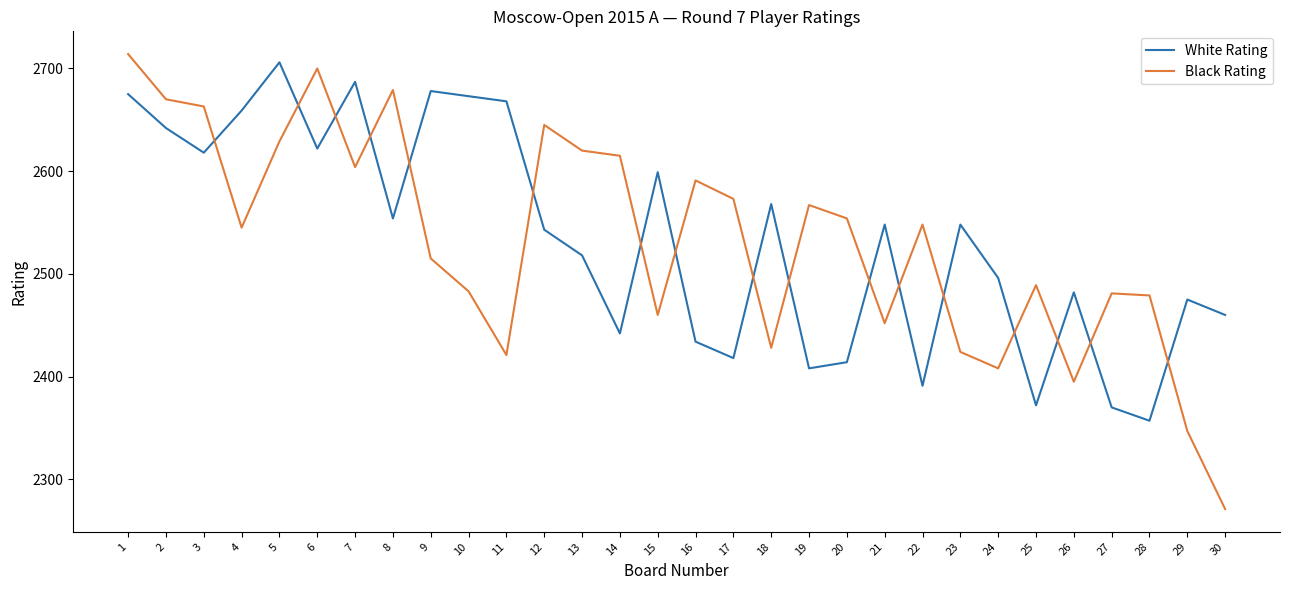

Between which two adjacent categories do White Rating and Black Rating first intersect?

3 and 4